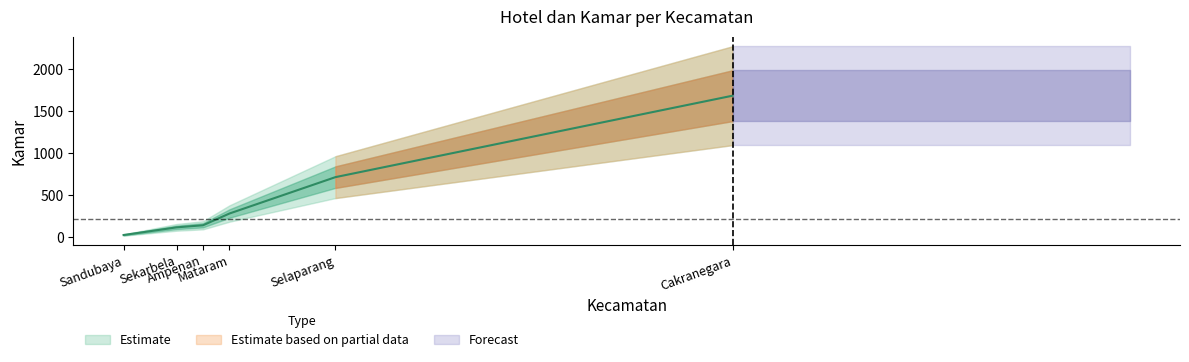

What is the difference between the second highest and minimum values?

689